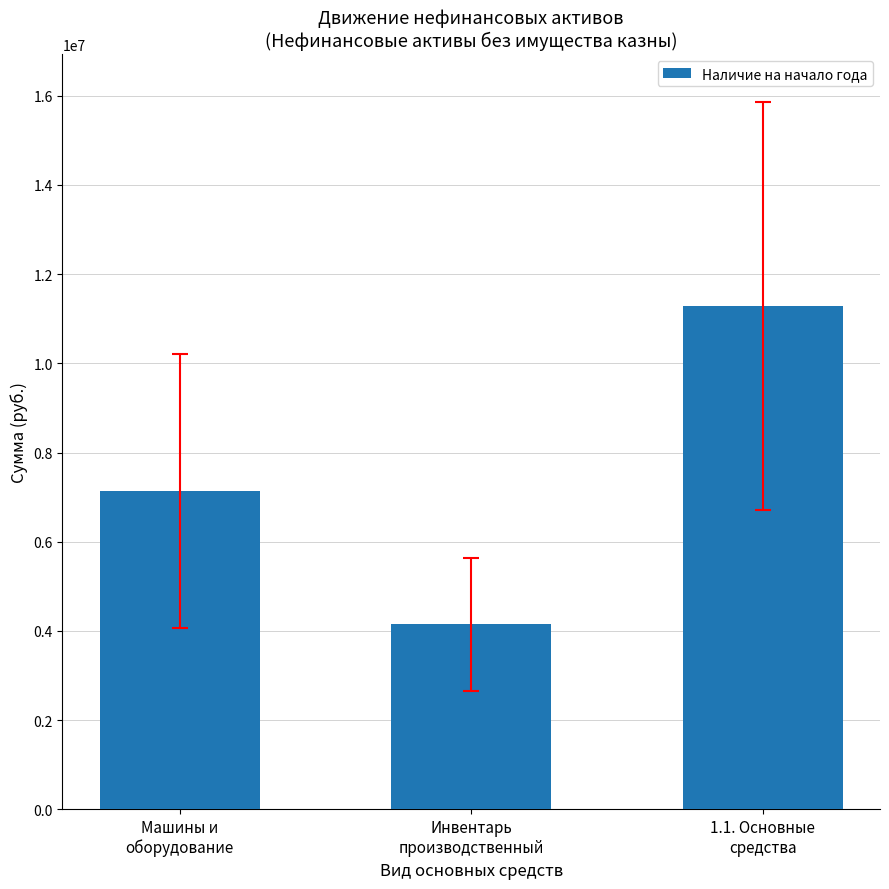

Reading left to right, extract all data points from this chart.

7142185.0	4147430.0	11289615.0